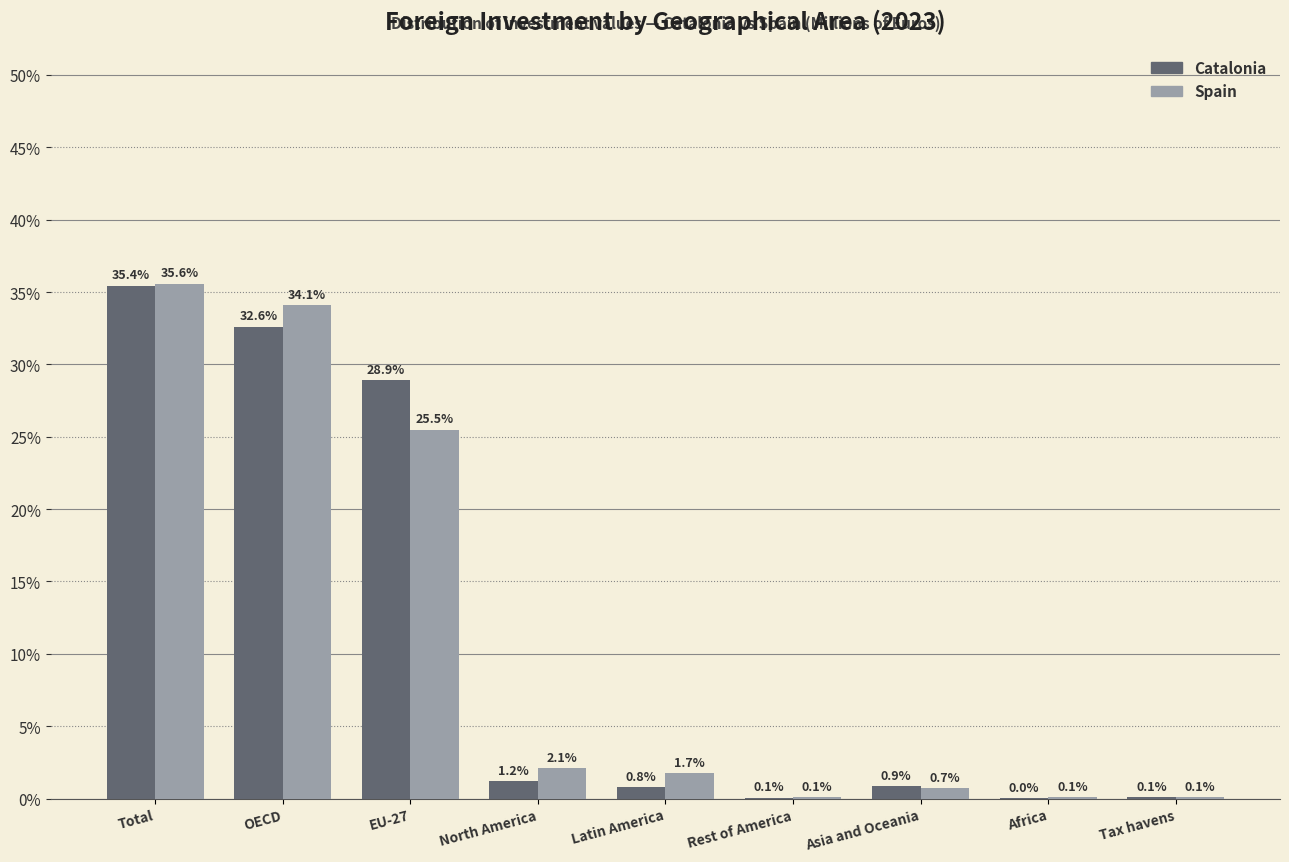

What is the sum of all Catalonia values?

100.0